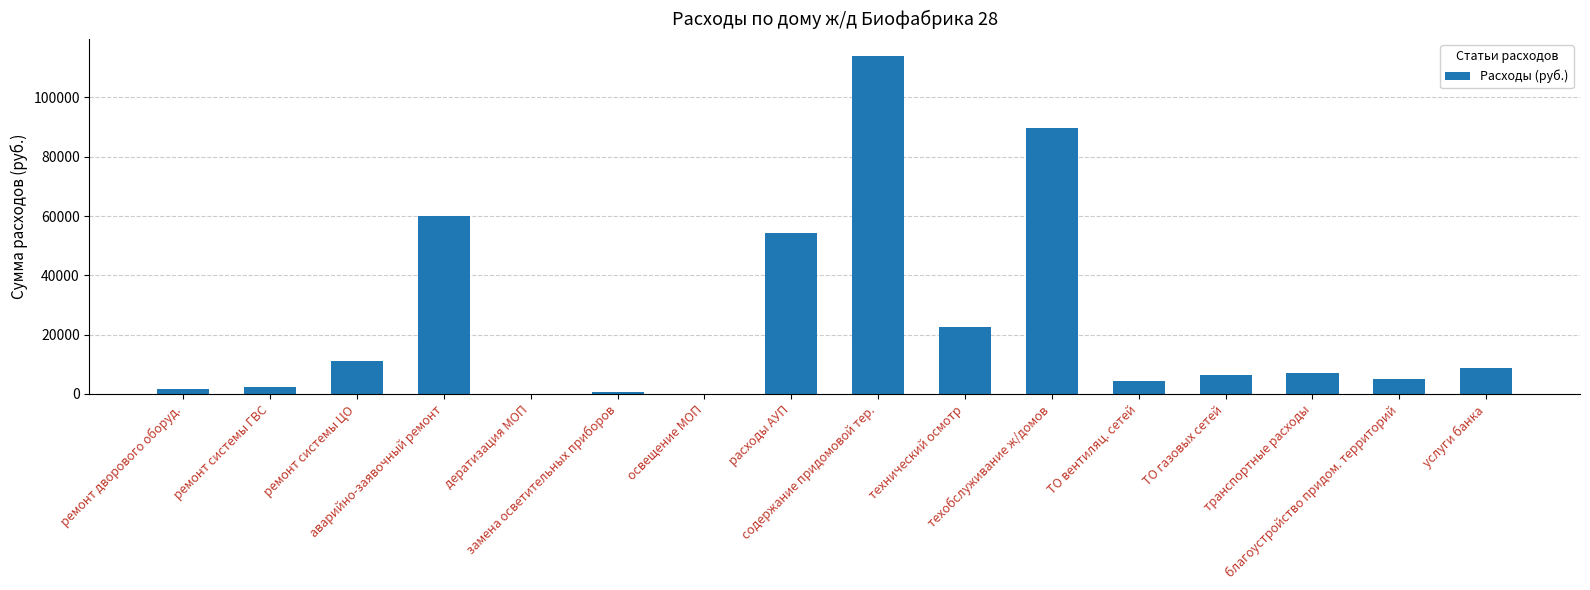

What is the sum of all values?

388795.5